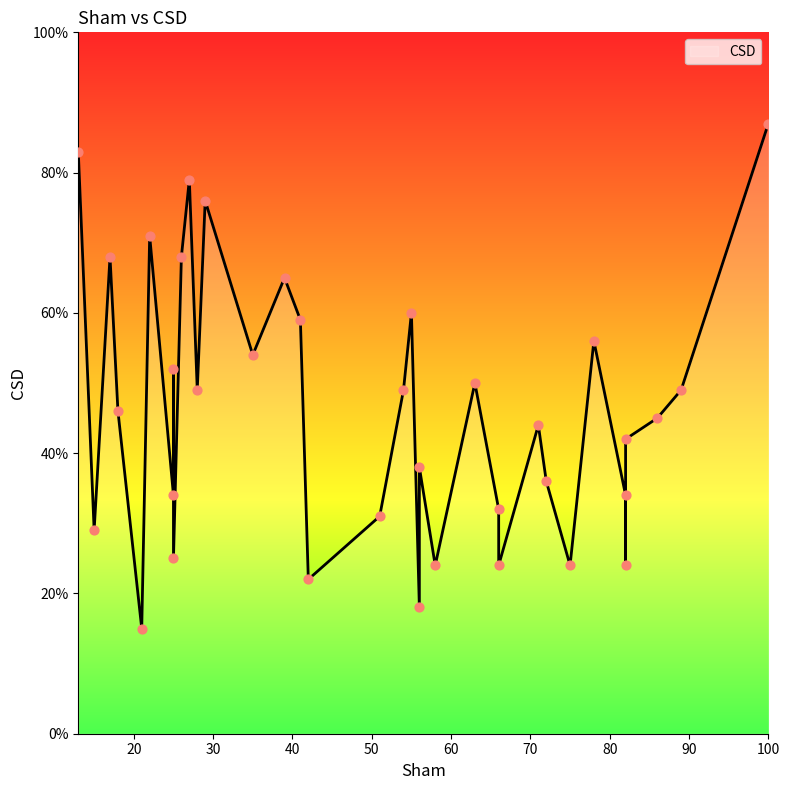

Approximately how many times larger is the value at 2 compared to 15?

0.8